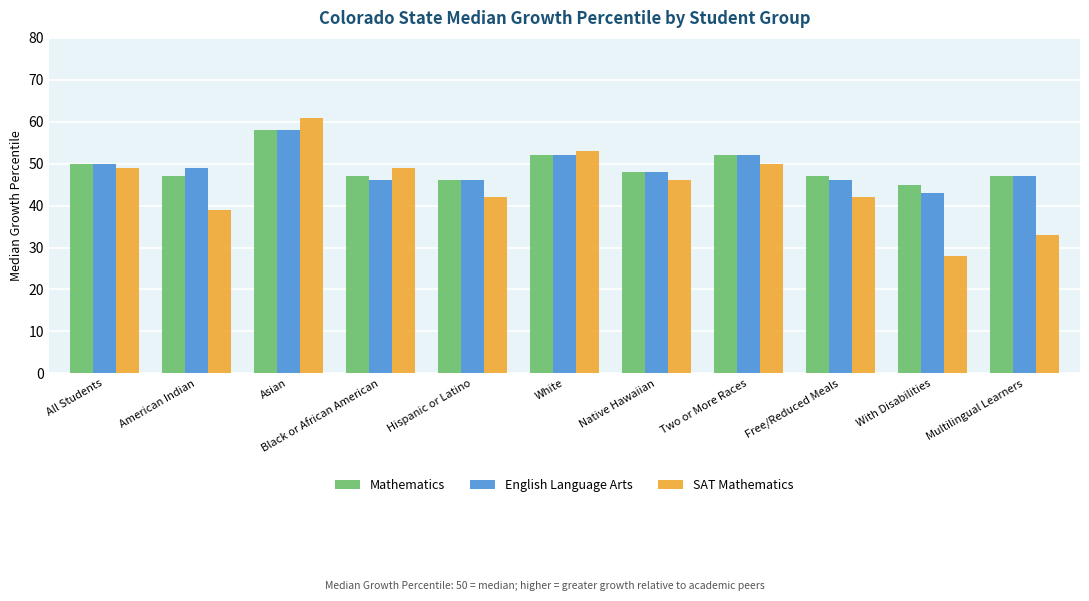

What is the total value across all series at Native Hawaiian?

142